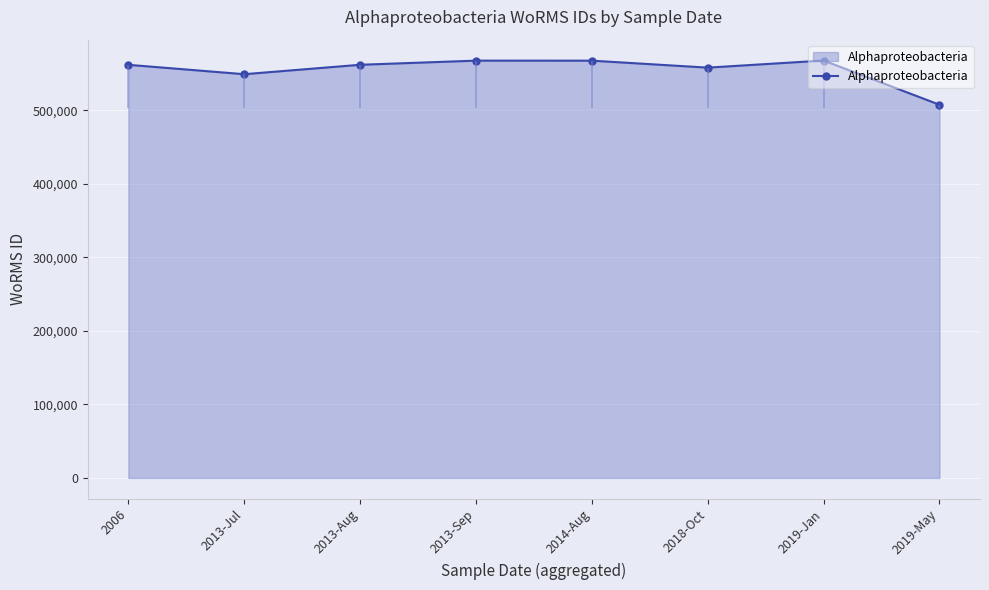

What is the difference between the second highest and minimum values?

60005